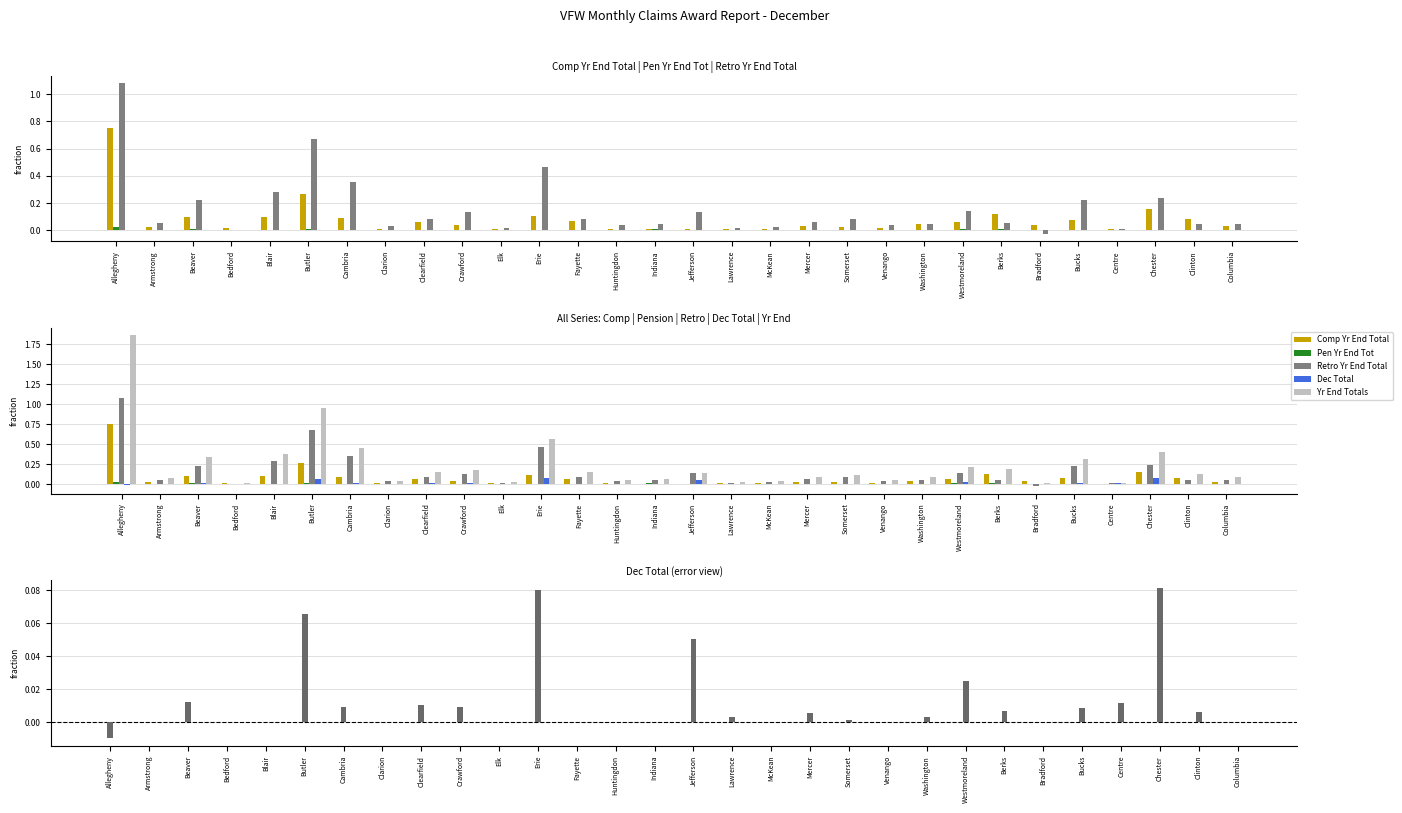

At which category is the sum across all series the highest?

Allegheny